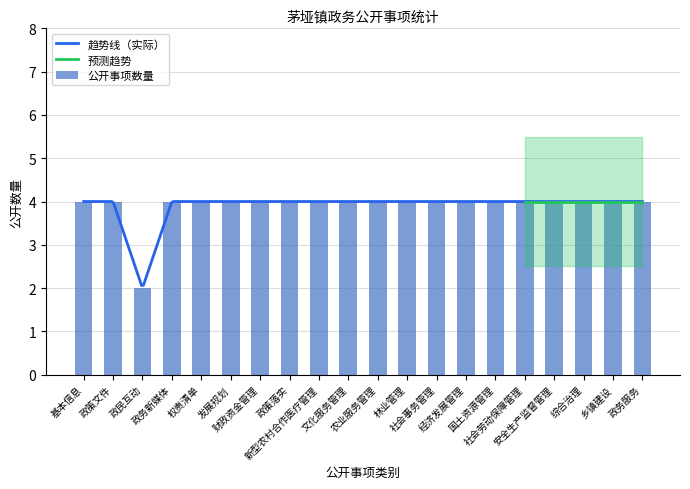

Rank the categories by value from lowest to highest.

政民互动, 基本信息, 政策文件, 政务新媒体, 权责清单, 发展规划, 财政资金管理, 政策落实, 新型农村合作医疗管理, 文化服务管理, 农业服务管理, 林业管理, 社会事务管理, 经济发展管理, 国土资源管理, 社会劳动保障管理, 安全生产监督管理, 综合治理, 乡镇建设, 政务服务